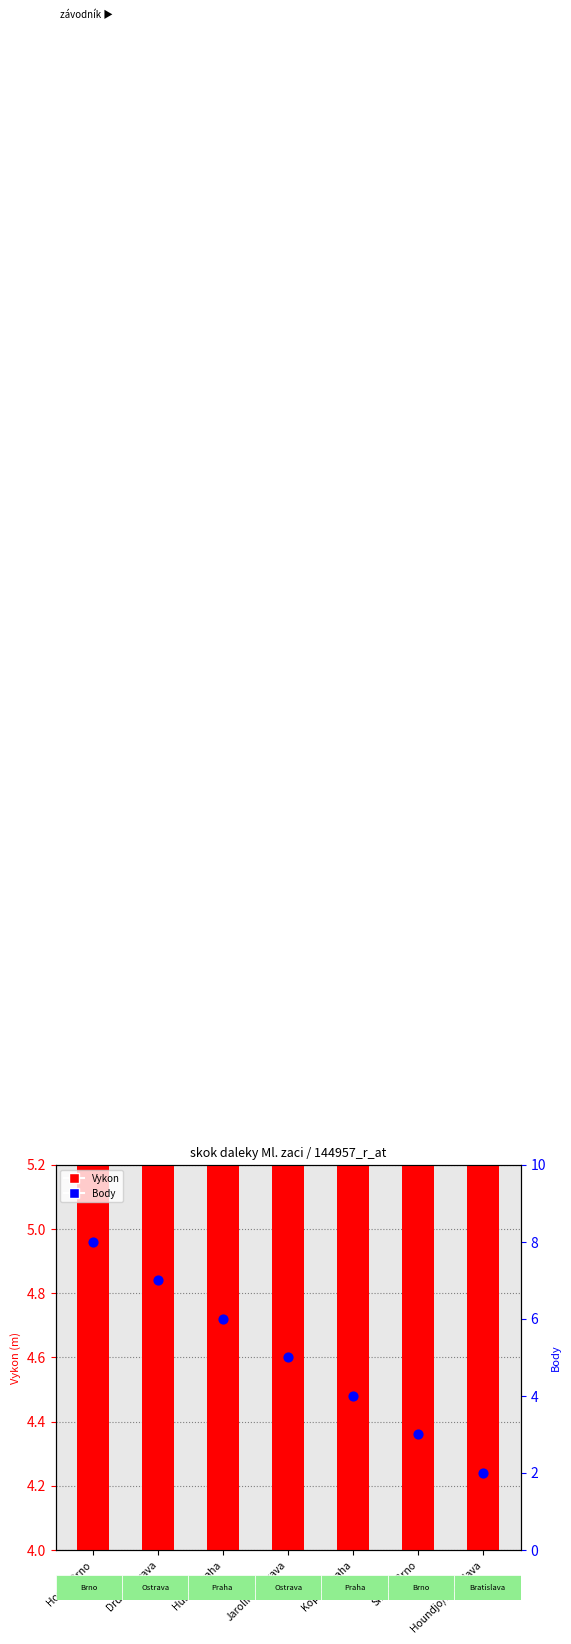

Is the value of Body at Drda/Ostrava greater than the value of Vykon at Simek/Brno?

Yes